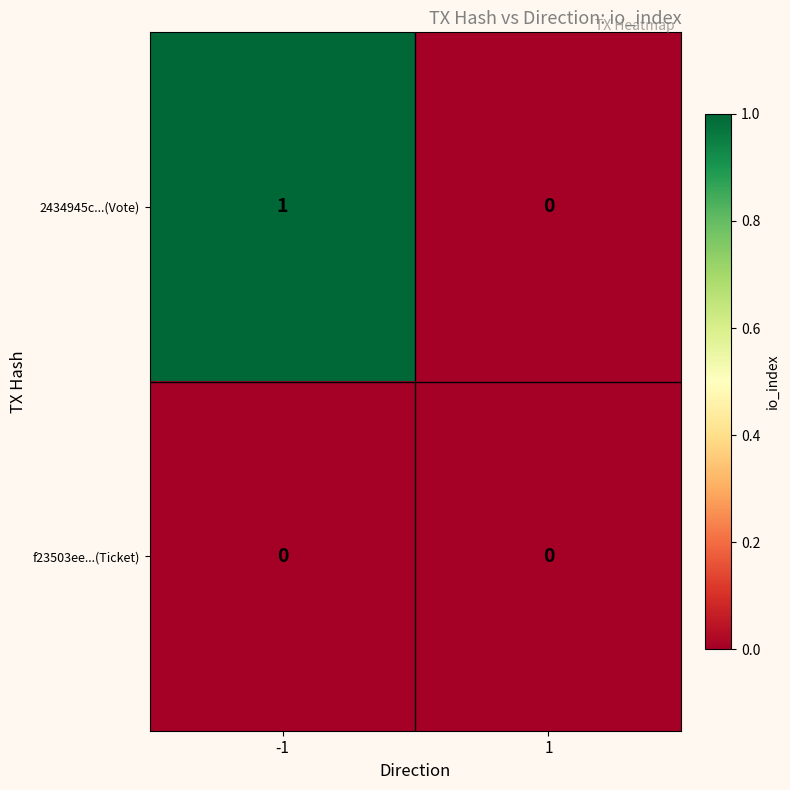

Which series has the widest spread of values?

2434945c...(Vote)